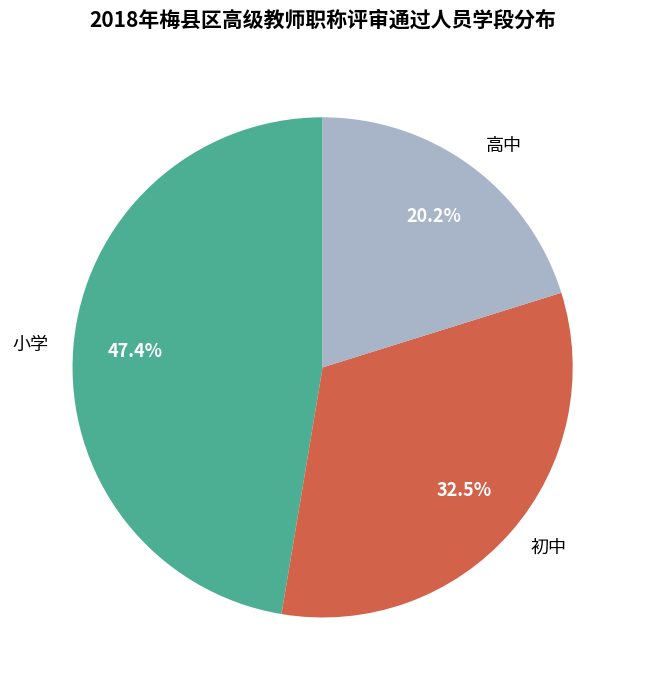

Is there a majority slice in this chart?

No